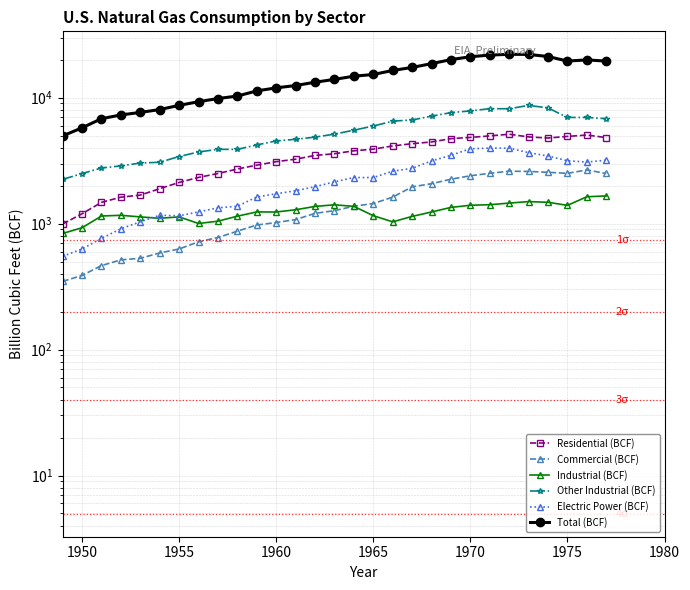

Which series has the largest range (max minus min)?

Total (BCF)